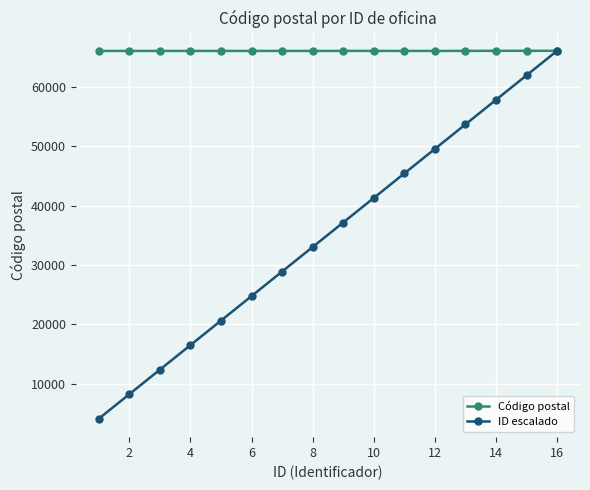

What is the greatest value displayed?

66023.0